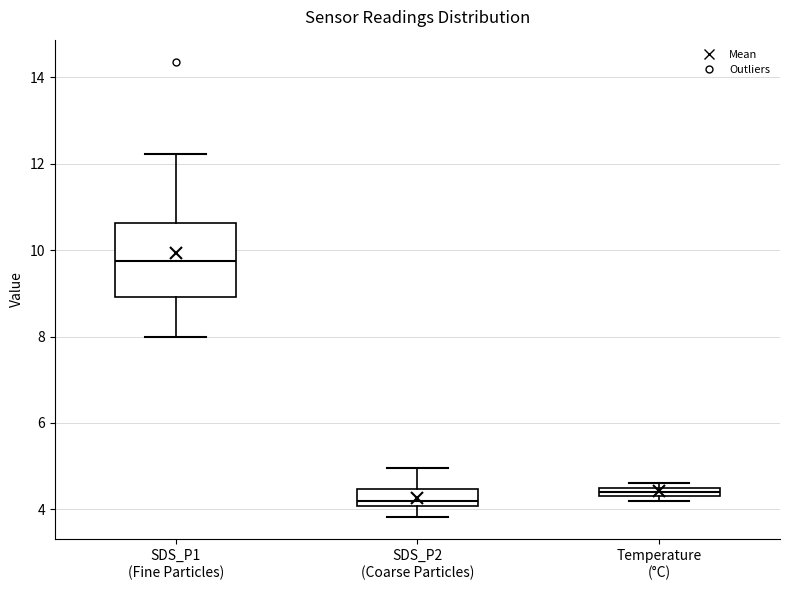

Comparing the boxes themselves (not the whiskers), which one is the tallest?

SDS_P1 (Fine Particles)